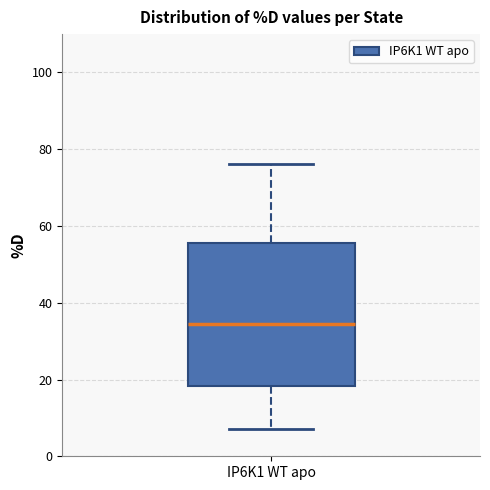

Where does the lower whisker of the box for IP6K1 WT apo end on the y-axis? The values are not printed on the chart, so give them approximately, as read against the axis.

6